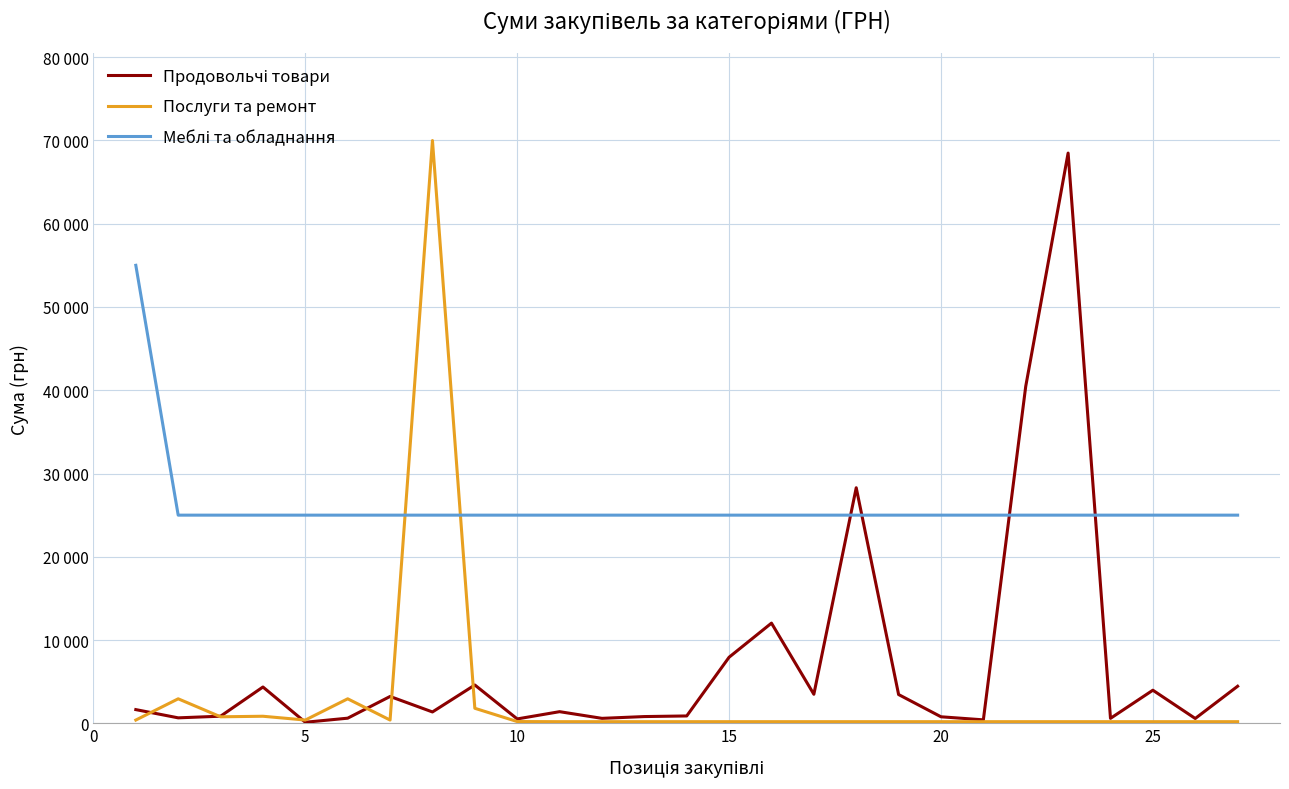

Does the chart have visible grid lines?

Yes